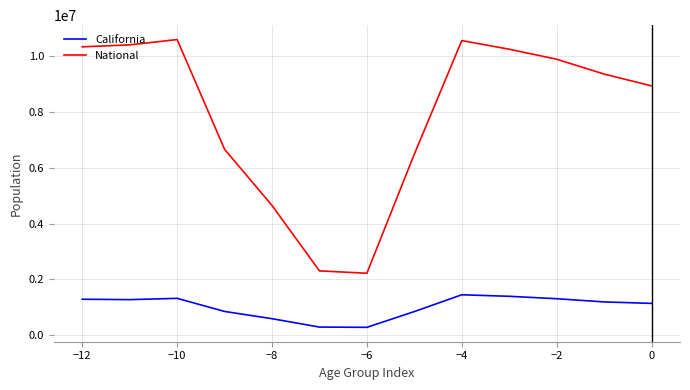

Which series has the largest total across all categories?

National